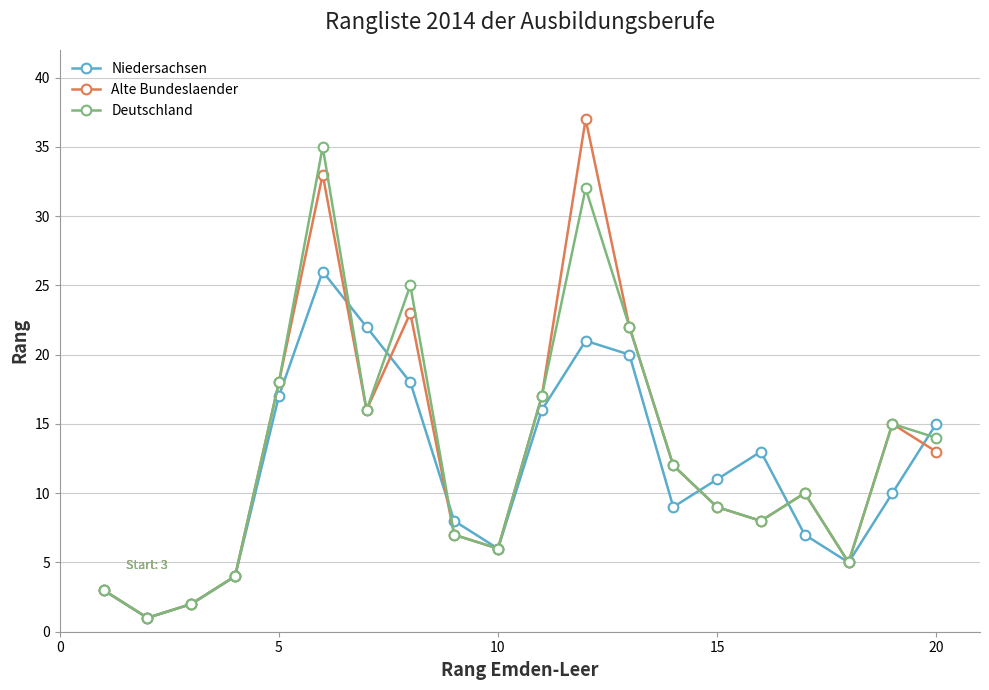

What is the minimum value shown in the chart?

1